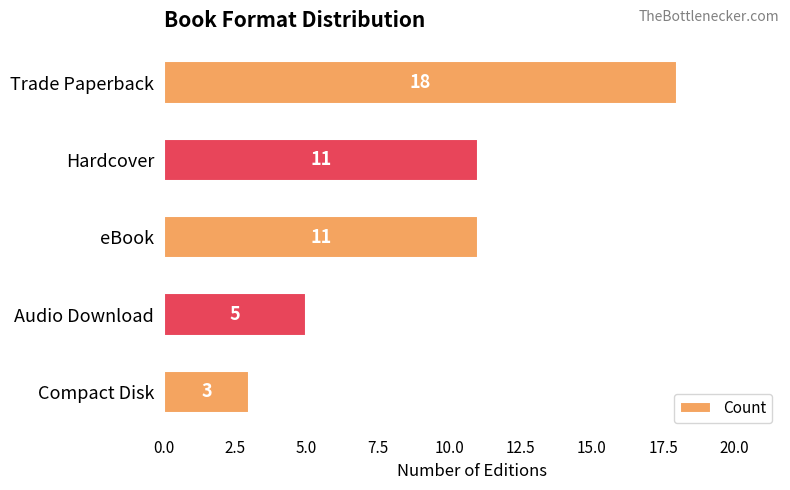

What is the ratio of the value at Trade Paperback to the value at Compact Disk?

6.0